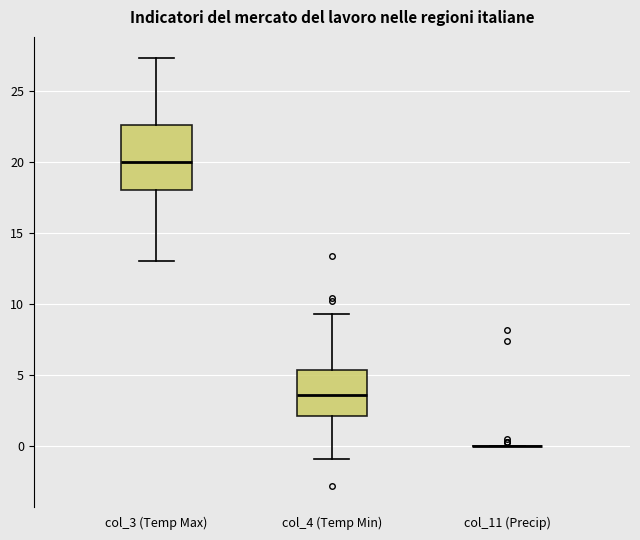

Reading left to right, transcribe this box plot: for each box, give where its median line is, the range the box spans, and where its two whiskers end, as read against the y-axis. The values are not printed on the chart, so give them approximately, as read against the axis.

col_3 (Temp Max): median 20.0, box 18.0 to 22.5, whiskers 13.0 to 27.5
col_4 (Temp Min): median 3.5, box 2.0 to 5.5, whiskers -1.0 to 9.5
col_11 (Precip): box collapsed to a line at 0.0, whiskers 0.0 to 0.0